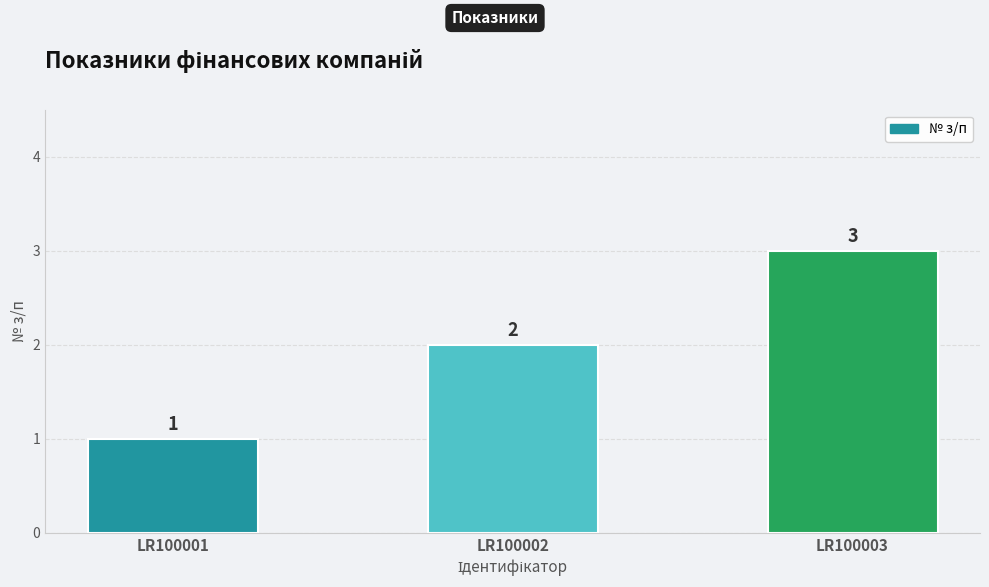

Is it true that the value at LR100003 is 3?

True